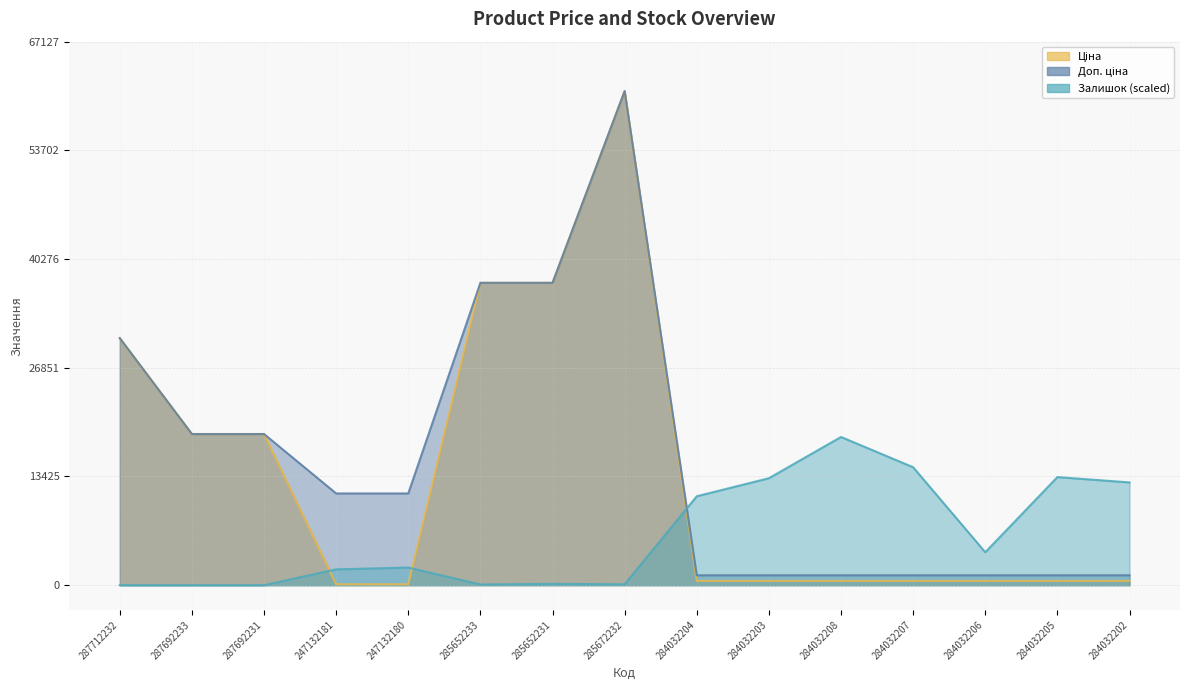

At which label does Залишок reach its minimum?

287712232